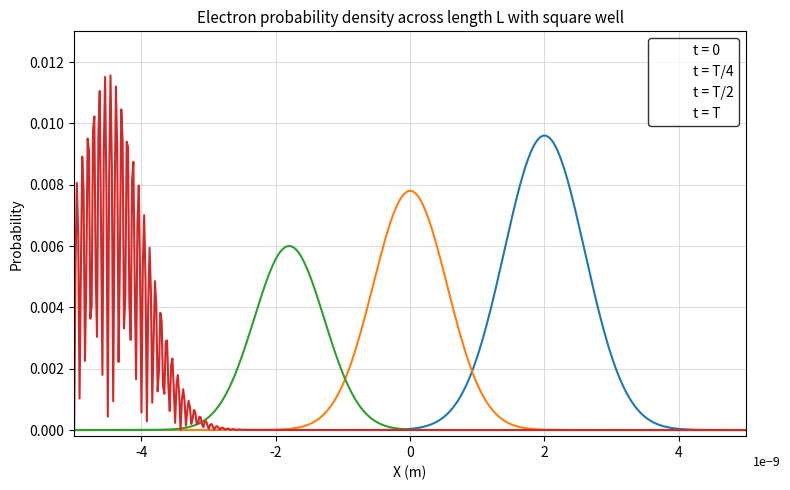

Reading left to right, list all the values displayed in this chart.

t = 0: 0=0.0	1=0.0	2=0.0	3=0.0	4=0.0	5=0.0	6=0.0	7=0.0	8=0.0	9=0.0	10=0.0	11=0.0	12=0.0	13=0.0	14=0.0	15=0.0	16=0.0	17=0.0	18=0.0	19=0.0
t = T/4: 0=0.0	1=0.0	2=0.0	3=0.0	4=0.0	5=0.0	6=0.0	7=0.0	8=0.0	9=0.0	10=0.0	11=0.0	12=0.0	13=0.0	14=0.0	15=0.0	16=0.0	17=0.0	18=0.0	19=0.0
t = T/2: 0=0.0	1=0.0	2=0.0	3=0.0	4=0.0	5=0.0	6=0.0	7=0.0	8=0.0	9=0.0	10=0.0	11=0.0	12=0.0	13=0.0	14=0.0	15=0.0	16=0.0	17=0.0	18=0.0	19=0.0
t = T: 0=0.0	1=0.0	2=0.0	3=0.0	4=0.0	5=0.0	6=0.0	7=0.0	8=0.0	9=0.0	10=0.0	11=0.0	12=0.0	13=0.0	14=0.0	15=0.0	16=0.0	17=0.0	18=0.0	19=0.0